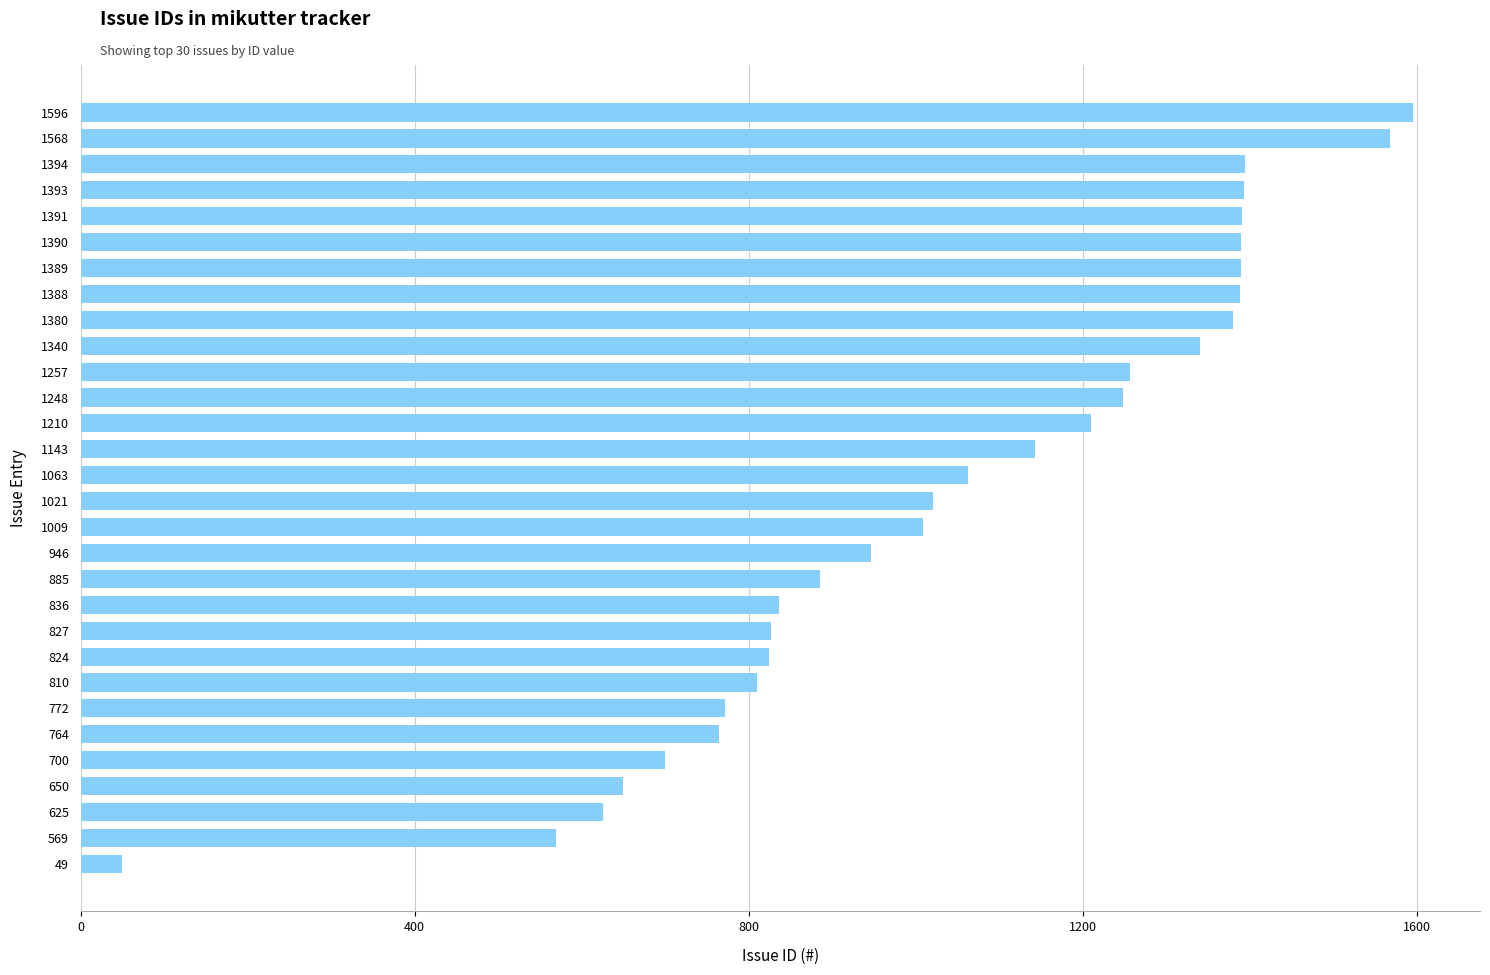

The value at 824 is 546. True or false?

False